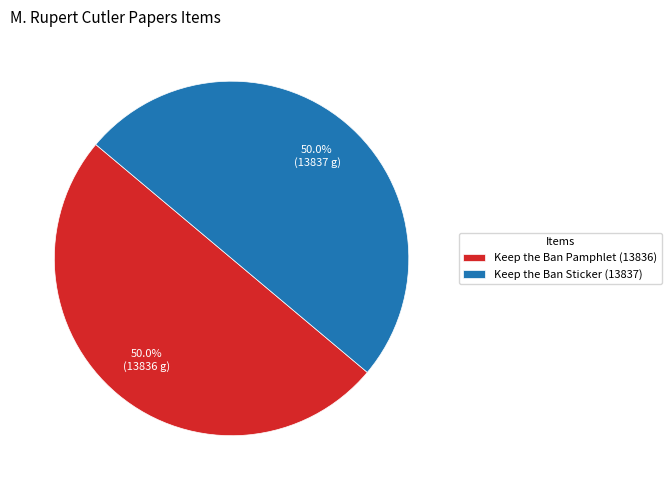

What percentage is the Keep the Ban Sticker (13837) slice, to the nearest percent?

50%